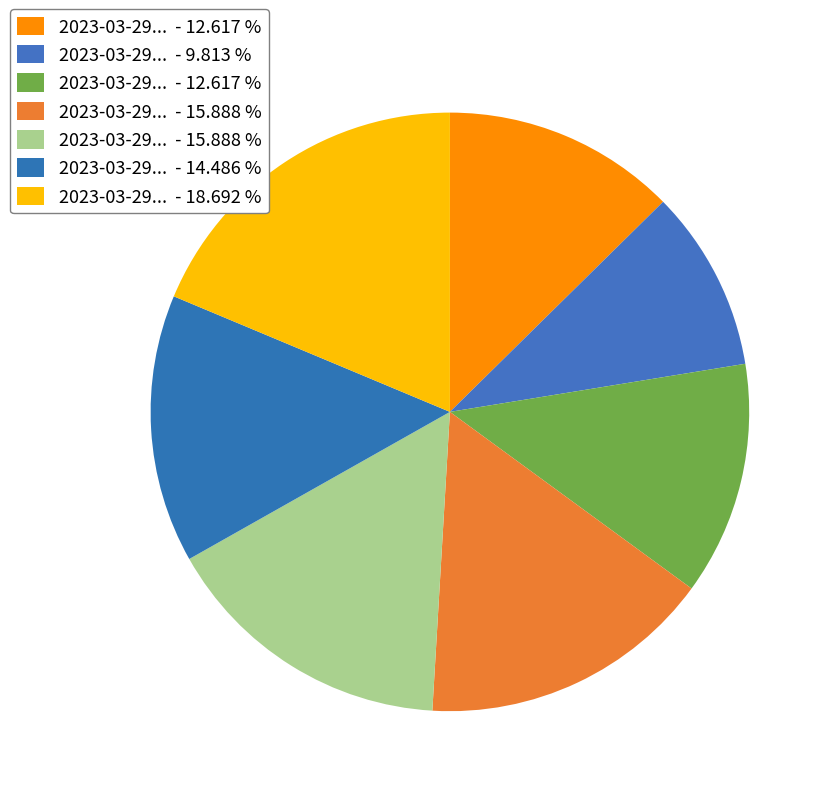

Which category has the biggest portion of the pie?

2023-03-29T05:52:15.416Z